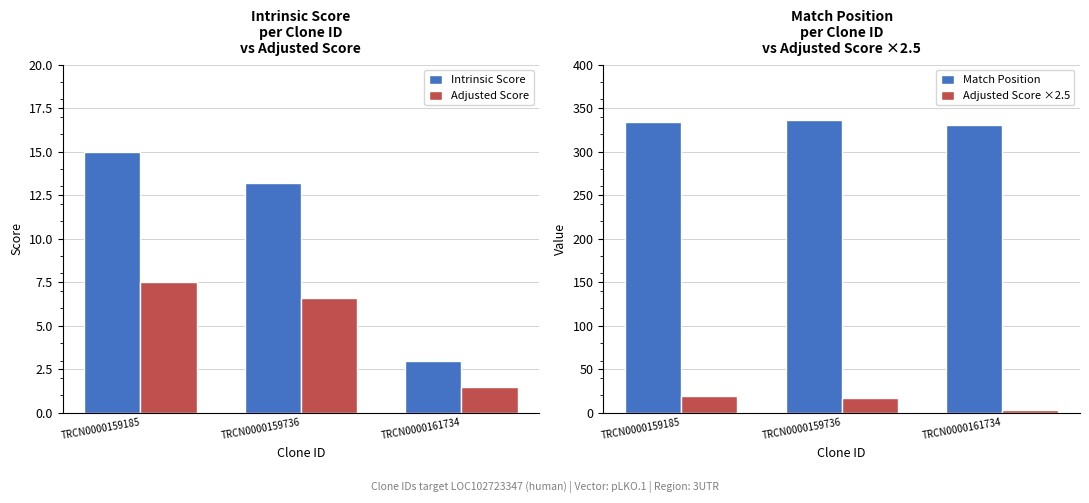

What is the highest value of the Adjusted Score series?

7.5